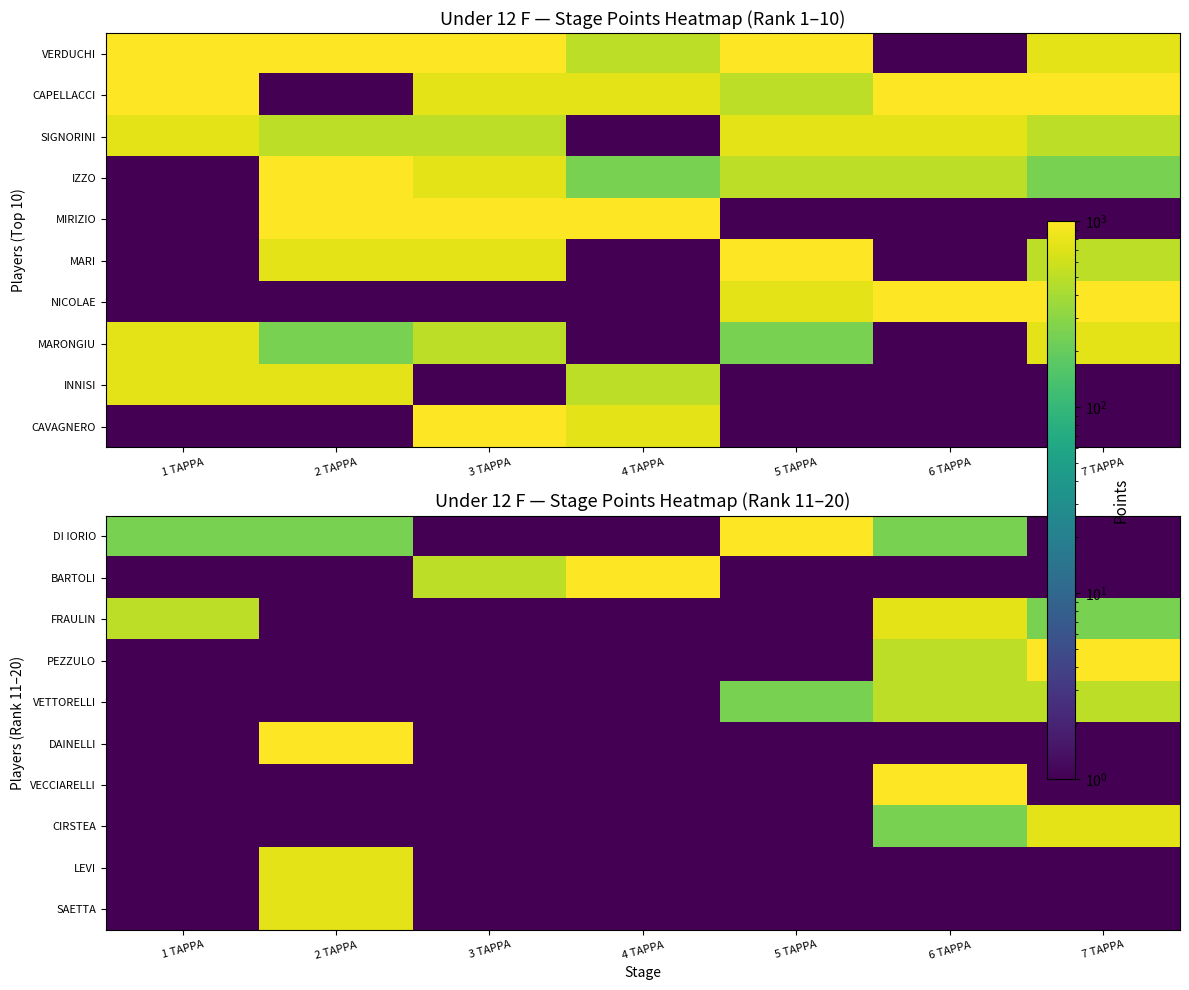

Is the value of BARTOLI at 4 TAPPA greater than the value of DAINELLI at 6 TAPPA?

Yes